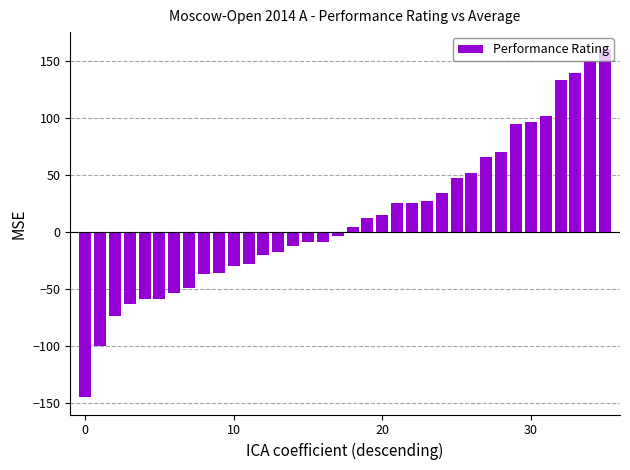

What is the smallest value displayed?

-145